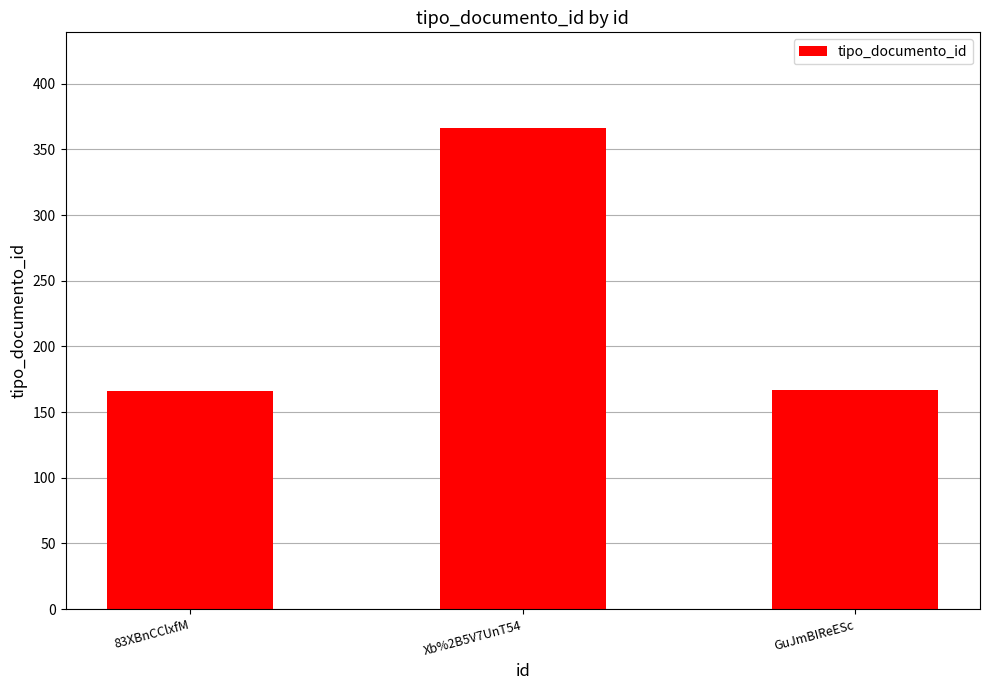

What is the label of the 1st bar from the right?

GuJmBIReESc